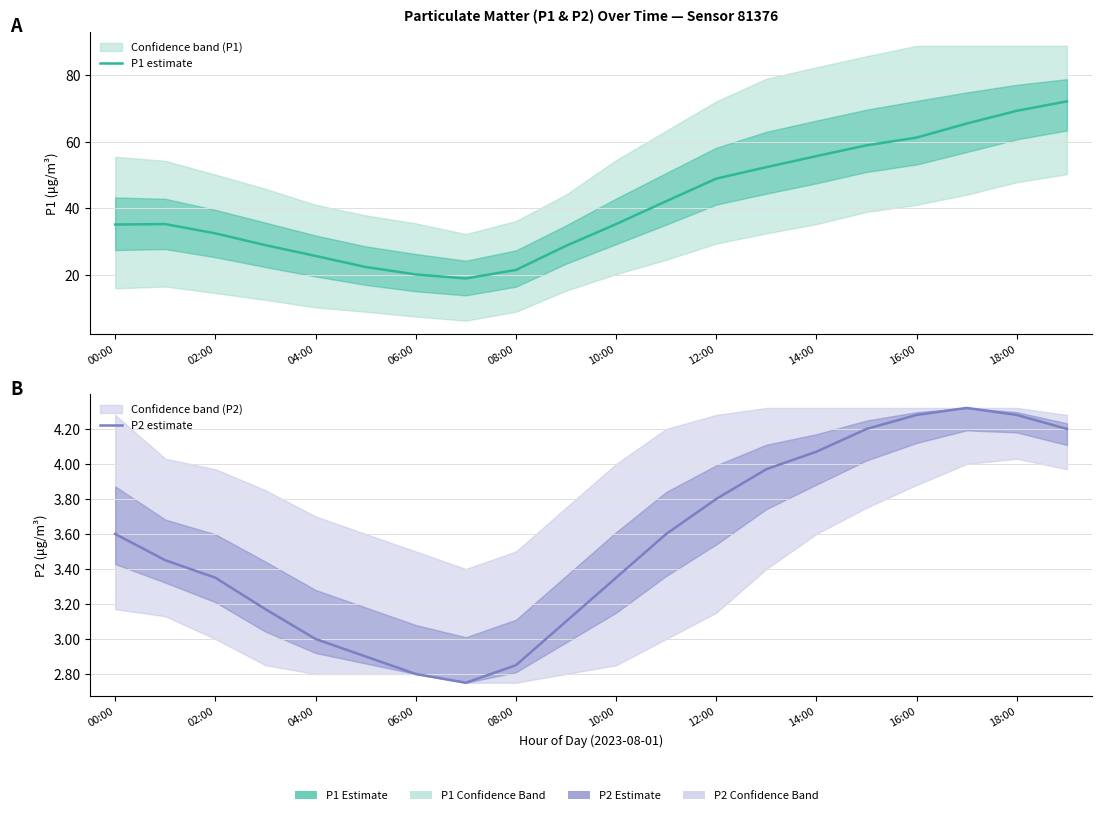

What is the maximum value for P2 estimate?

4.3